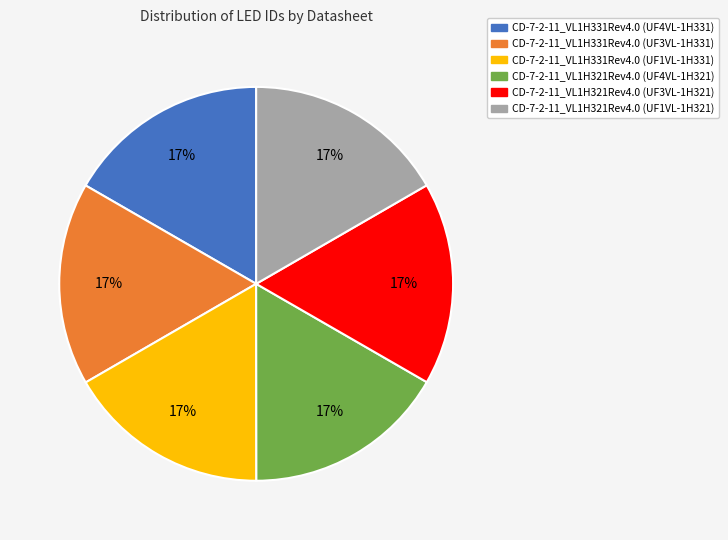

Count the number of slices in the pie.

6